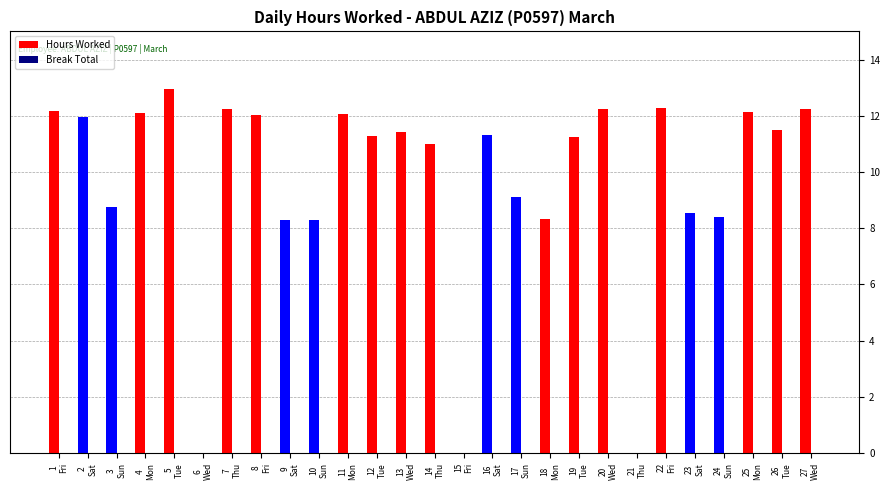

What is the greatest value displayed?

12.9